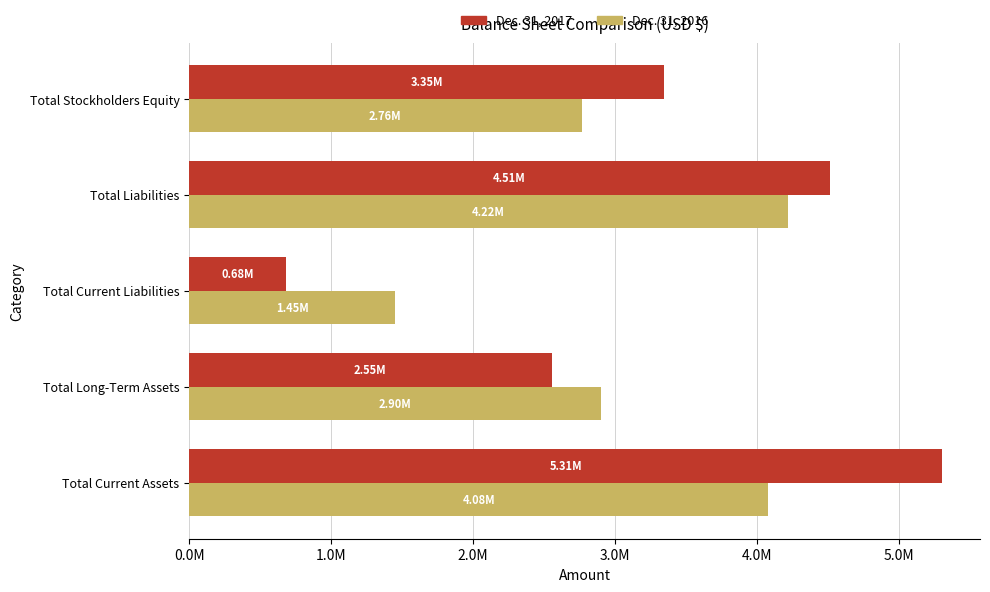

Reading left to right, transcribe all the data shown in this chart.

Dec. 31, 2017: 5306615	2553998	683365	4513137	3347476
Dec. 31, 2016: 4080246	2900548	1453192	4216369	2764425